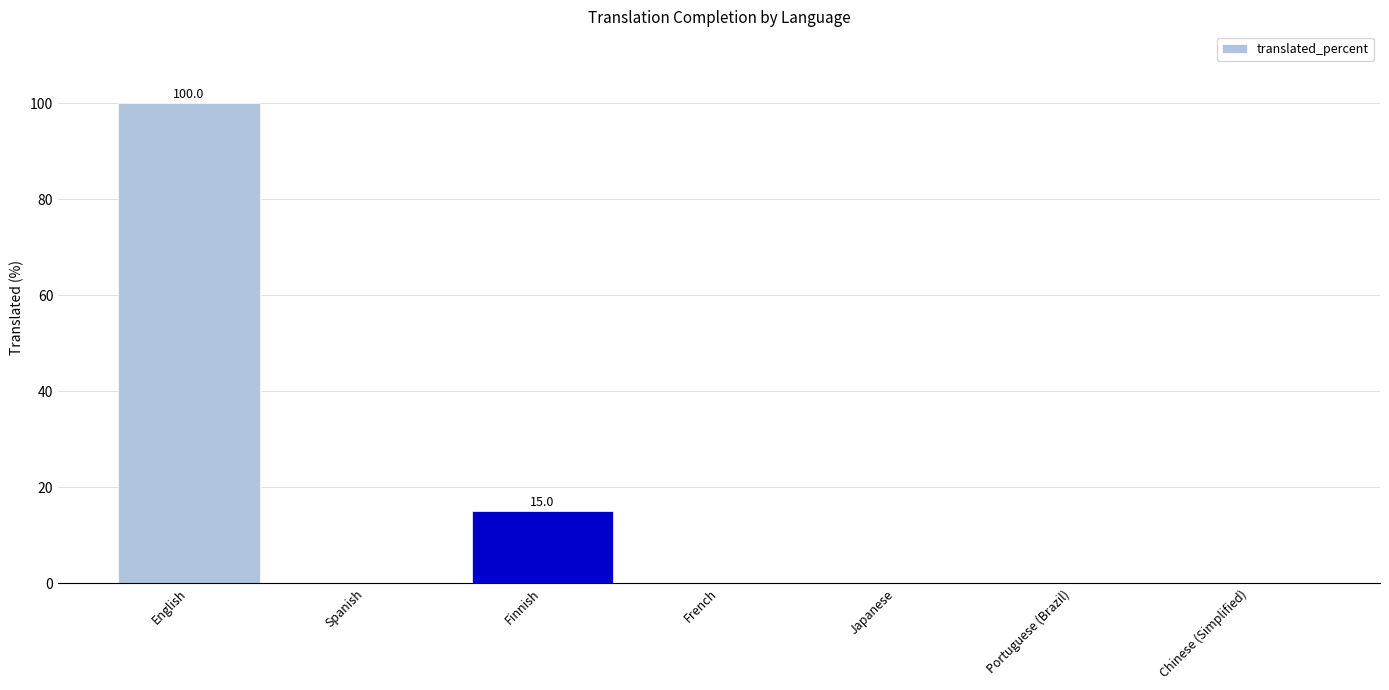

Between Japanese and English, which is larger?

English